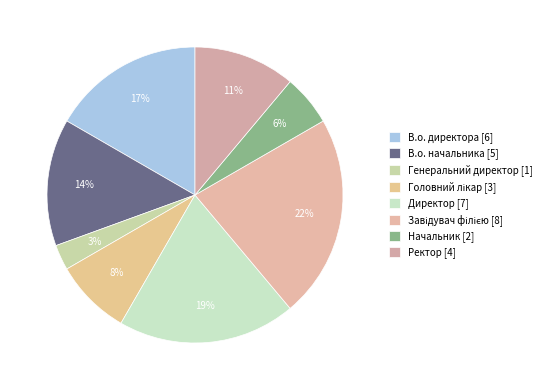

The Головний лікар slice represents 8% of the pie. True or false?

True